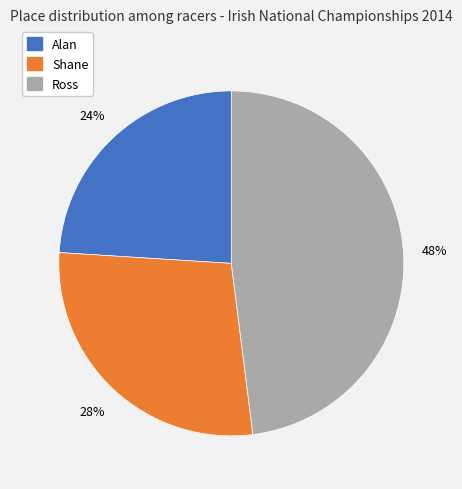

Which slice is the largest?

Ross